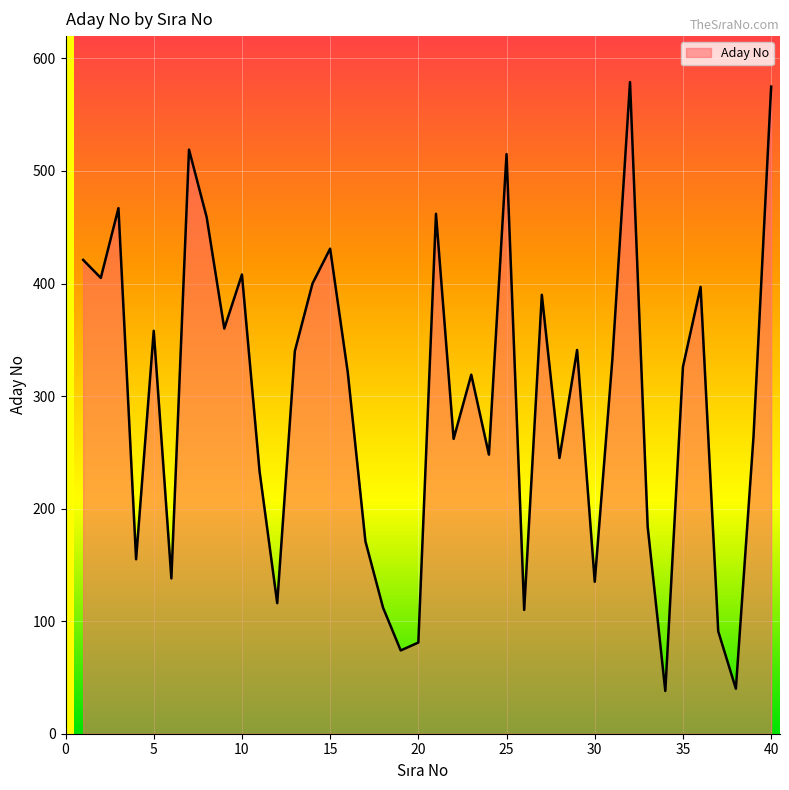

What is the greatest value displayed?

579